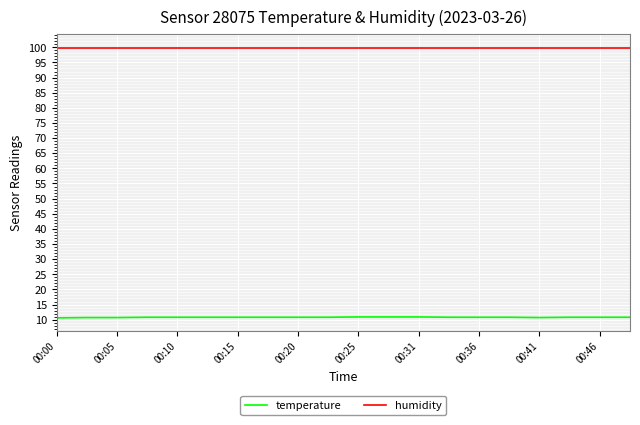

True or false: temperature and humidity intersect in this chart.

False